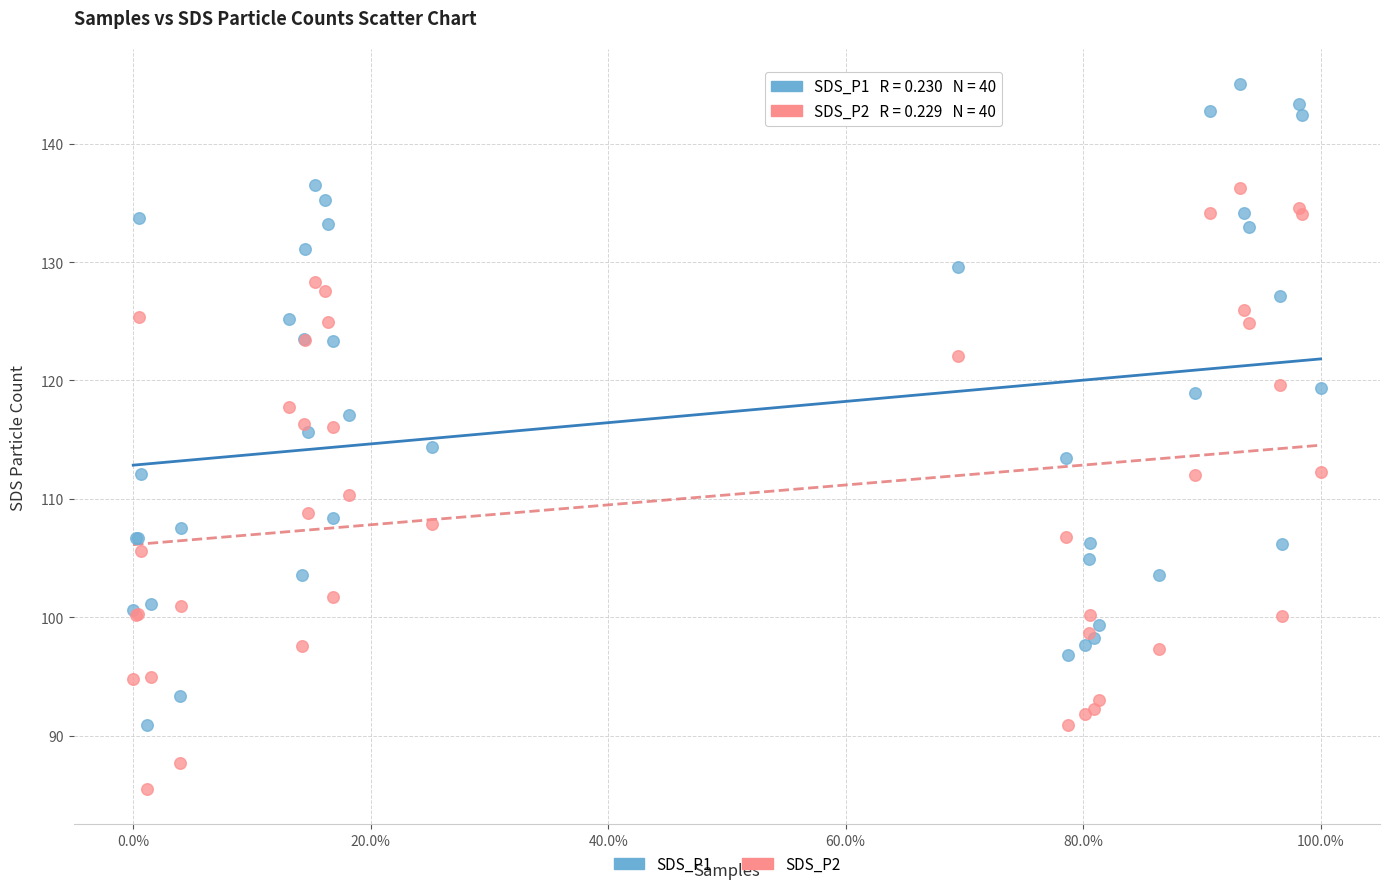

Which series contains the lowest Y value?

SDS_P2